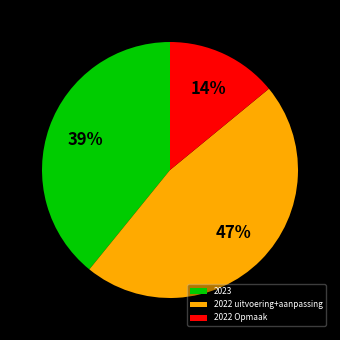

Approximately how many times larger is the value at 2022 uitvoering+aanpassing compared to 2023?

1.2